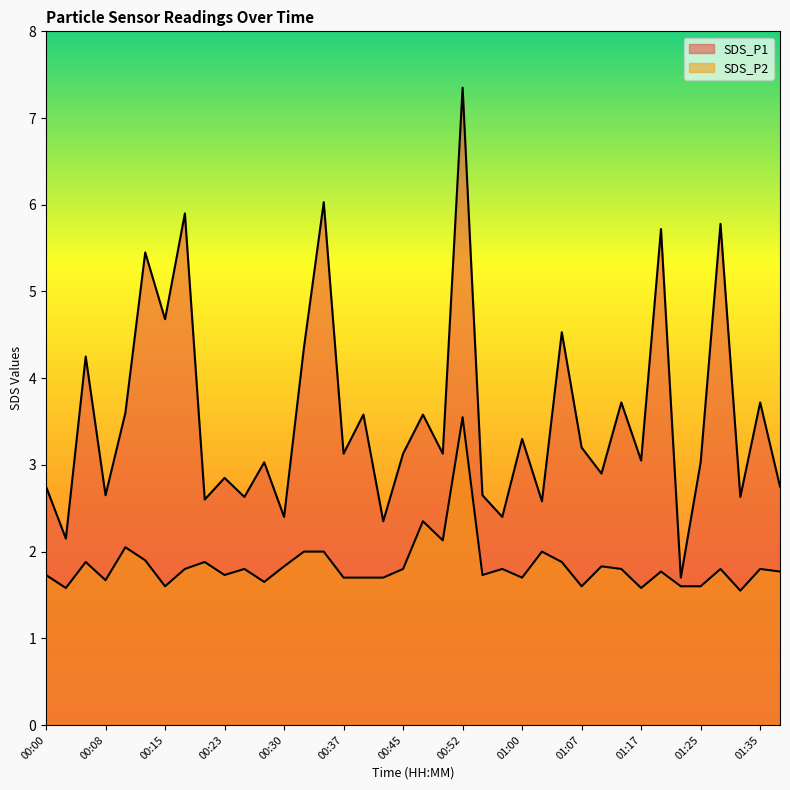

The value of SDS_P1 at 00:15 is 1.3. True or false?

False